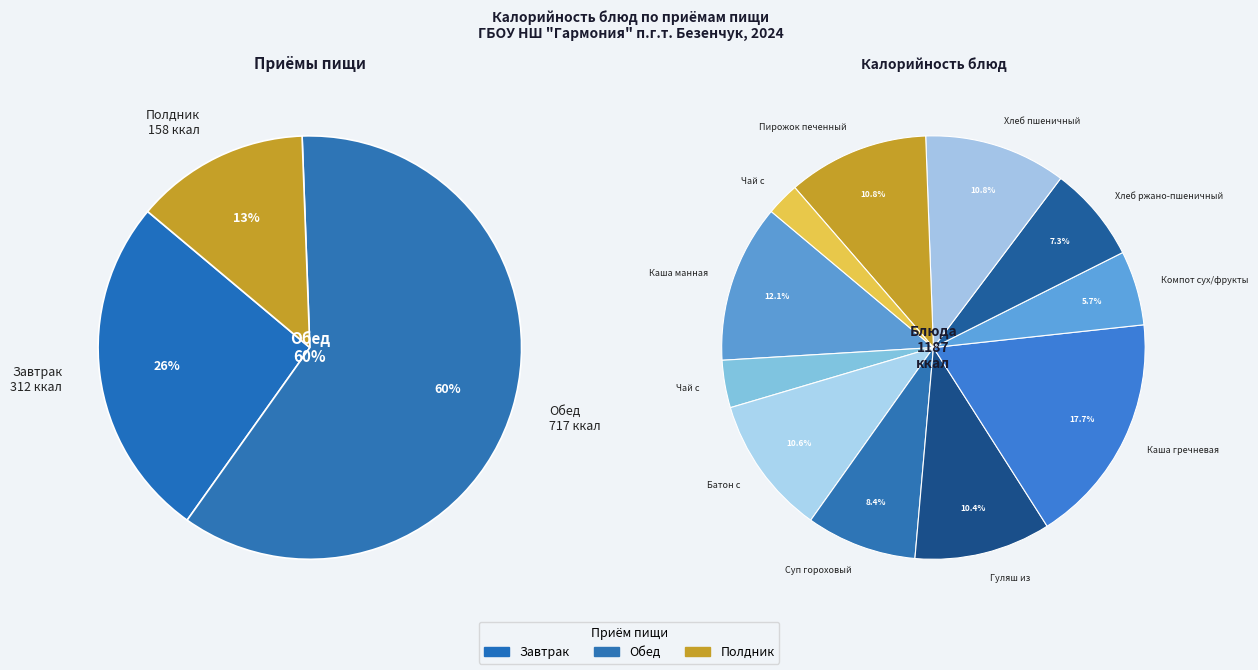

The Каша манная на сгущенном молоке slice represents 24% of the pie. True or false?

False